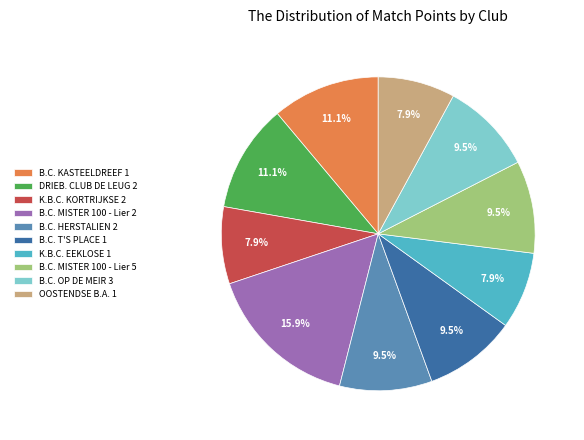

Which has a higher value, K.B.C. EEKLOSE 1 or DRIEB. CLUB DE LEUG 2?

DRIEB. CLUB DE LEUG 2